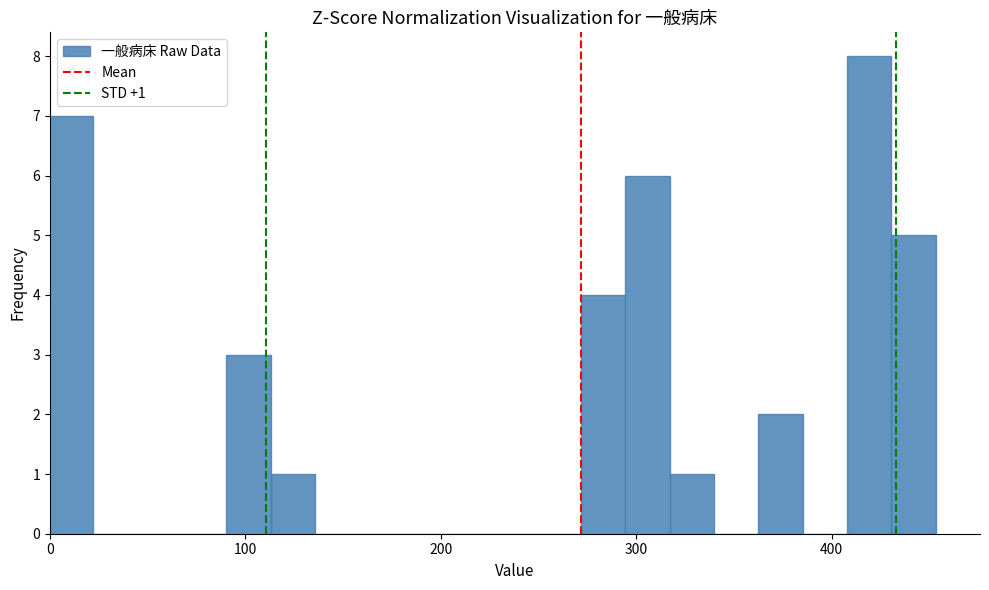

Read against the x-axis, roughly where is the centre of the tallest bar?

420